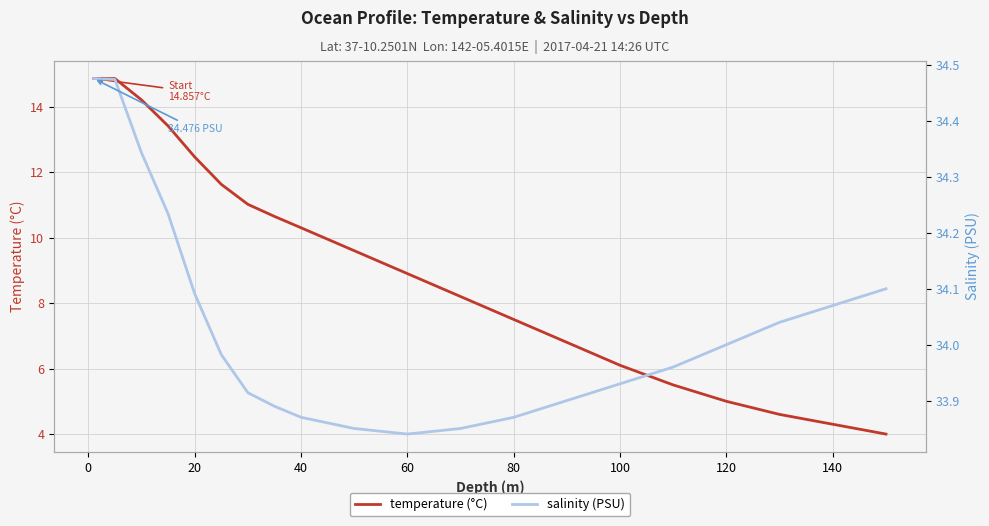

The value of temperature (°C) at 60 is 3.8. True or false?

False